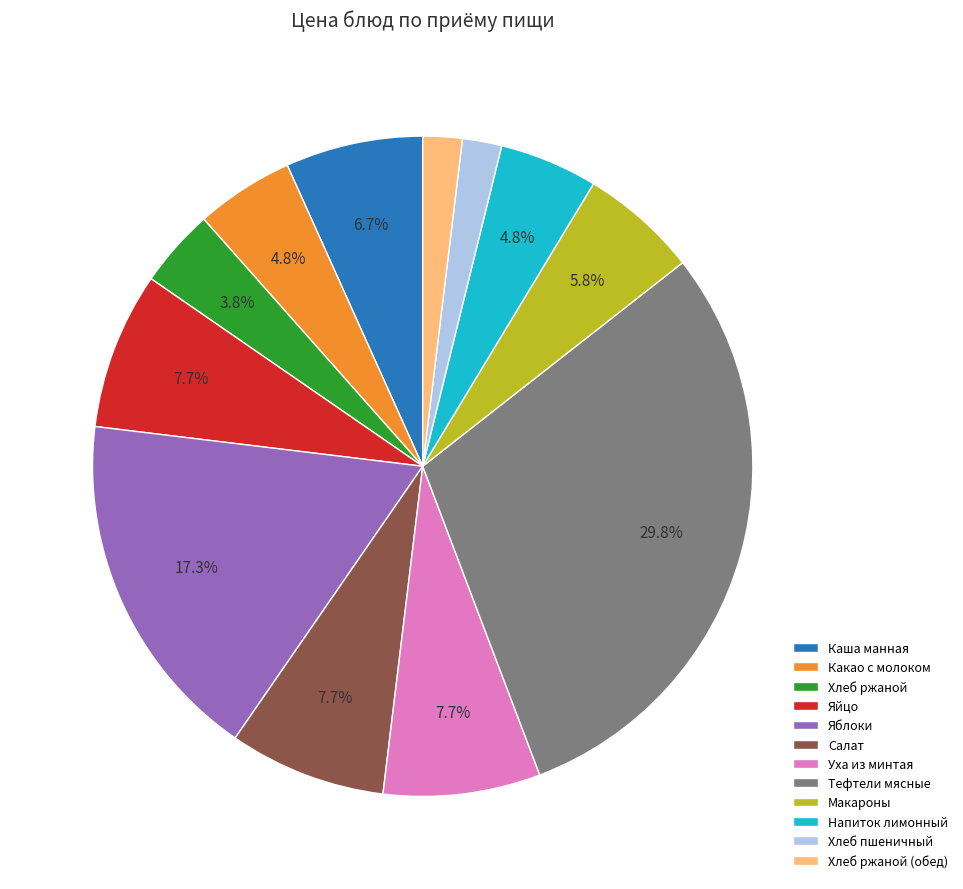

Combined, do Каша манная and Хлеб ржаной account for over 50%?

No